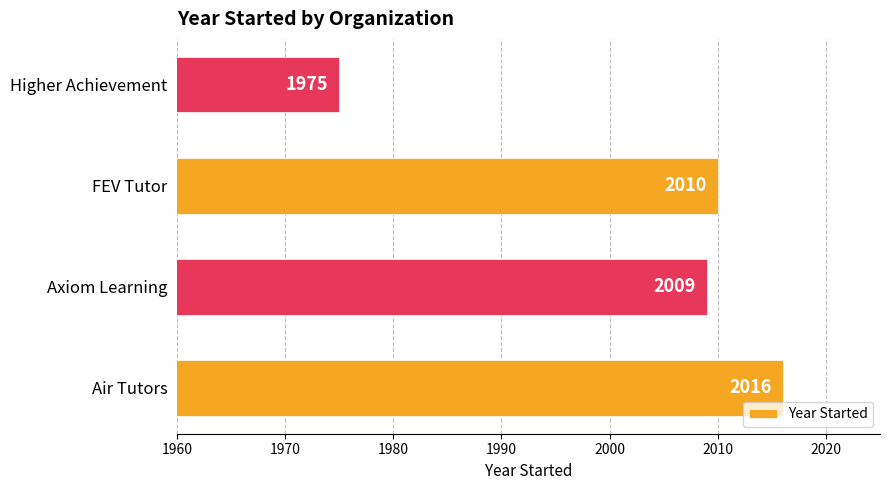

How many categories are shown in the chart?

4